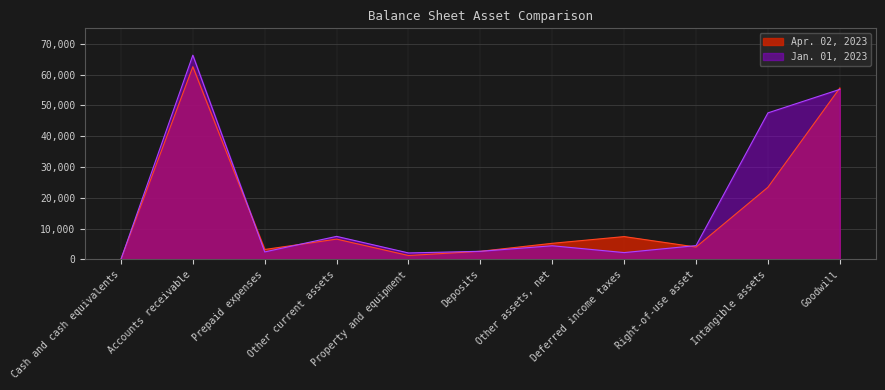

What is the value of the Jan. 01, 2023 point at the 4th from the left?

7459